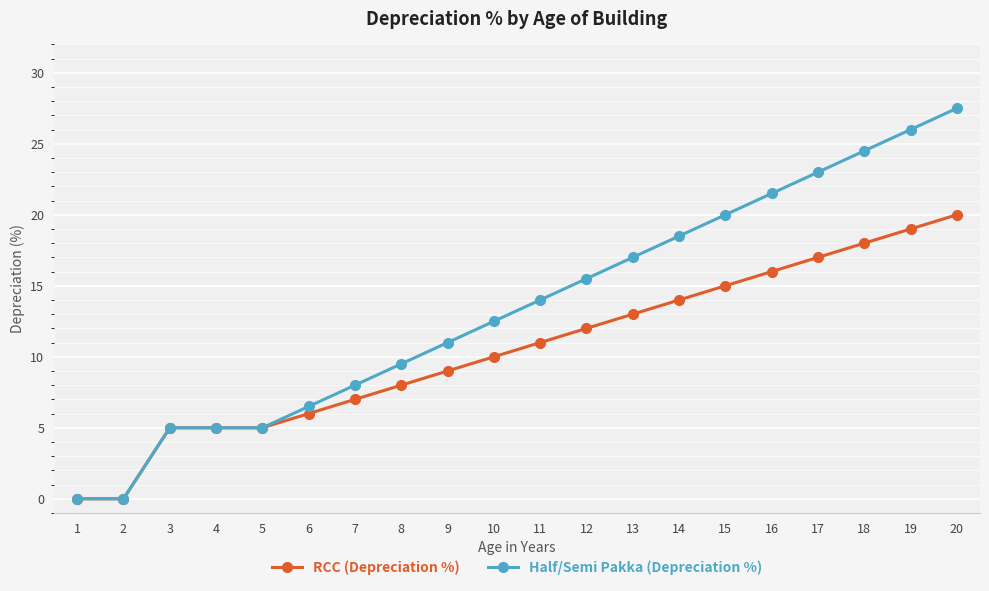

At 10, list the series in order from smallest to largest.

RCC (Depreciation %), Half/Semi Pakka (Depreciation %)